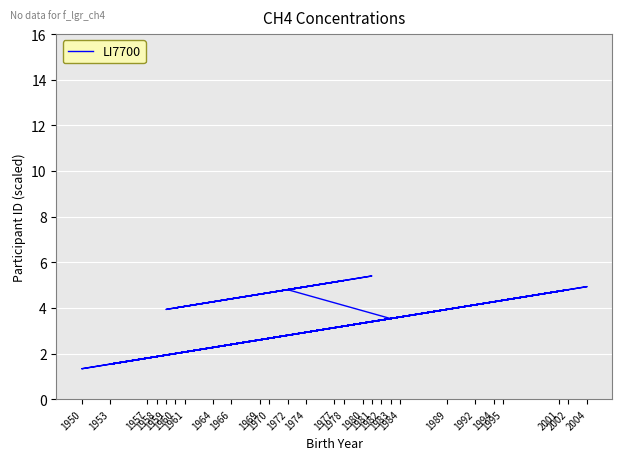

What is the sum of all values?

144.1